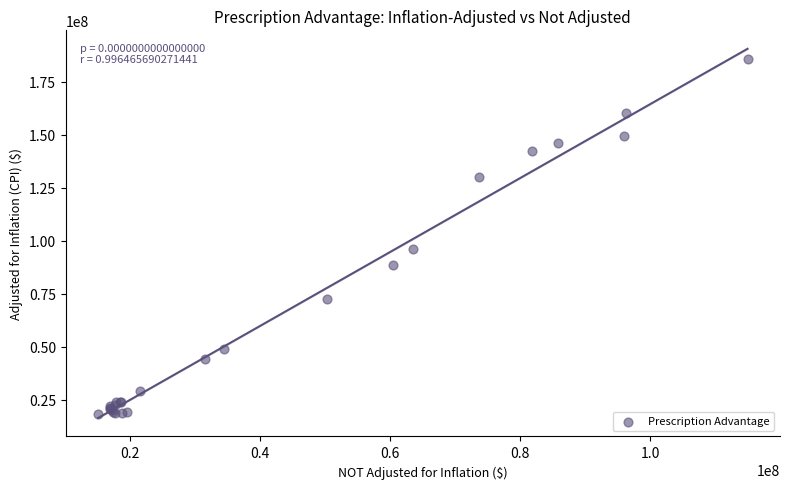

What Y value in the scatter plot is closest to 101884978?

96366298